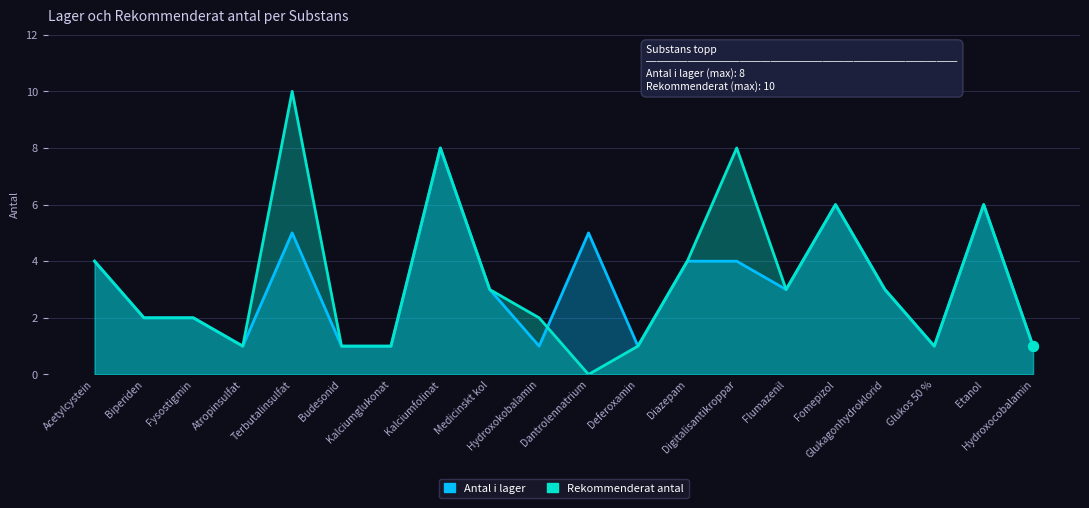

At how many categories does at least one series exceed 7?

3